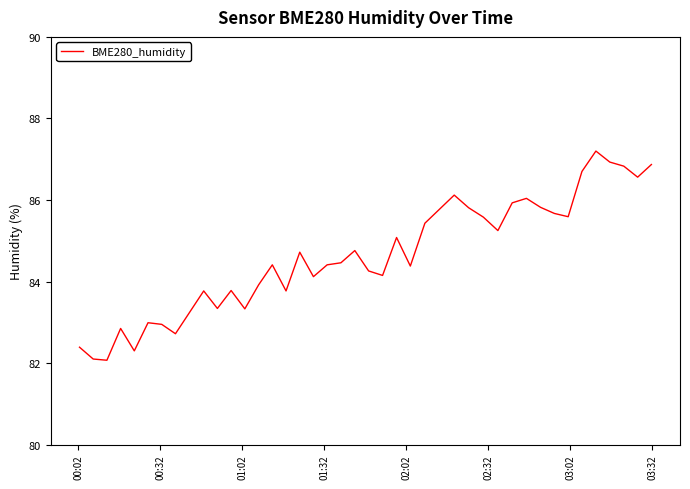

What is the difference between the maximum and minimum values?

5.1